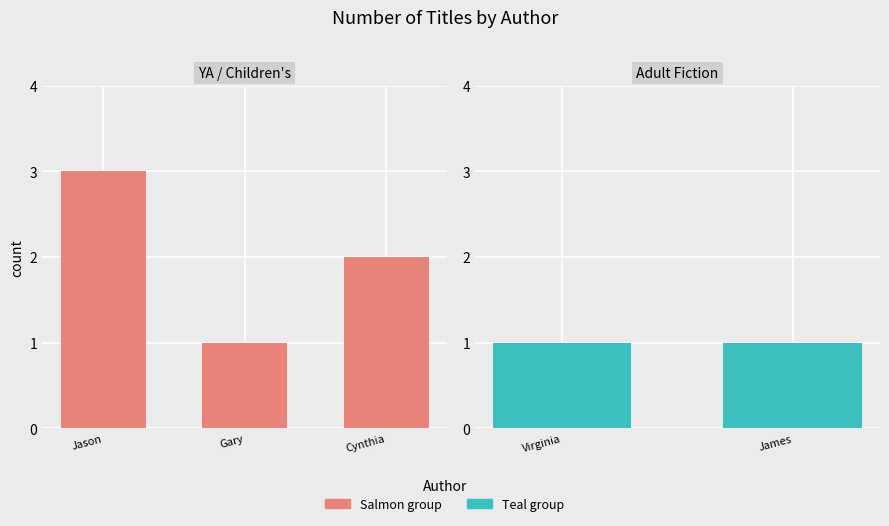

The value at James Lincoln Collier (706239) is 2. True or false?

False